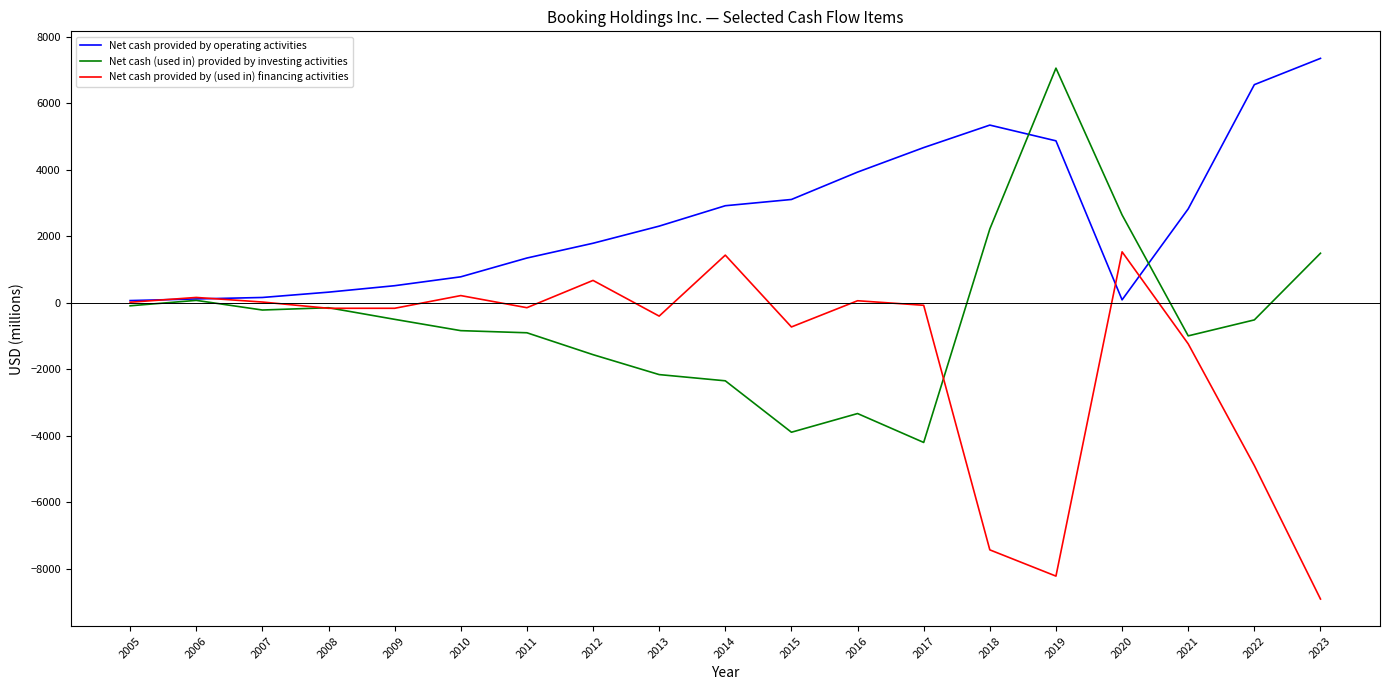

Rank the series at 2019 from highest to lowest value.

Net cash (used in) provided by investing activities, Net cash provided by operating activities, Net cash provided by (used in) financing activities